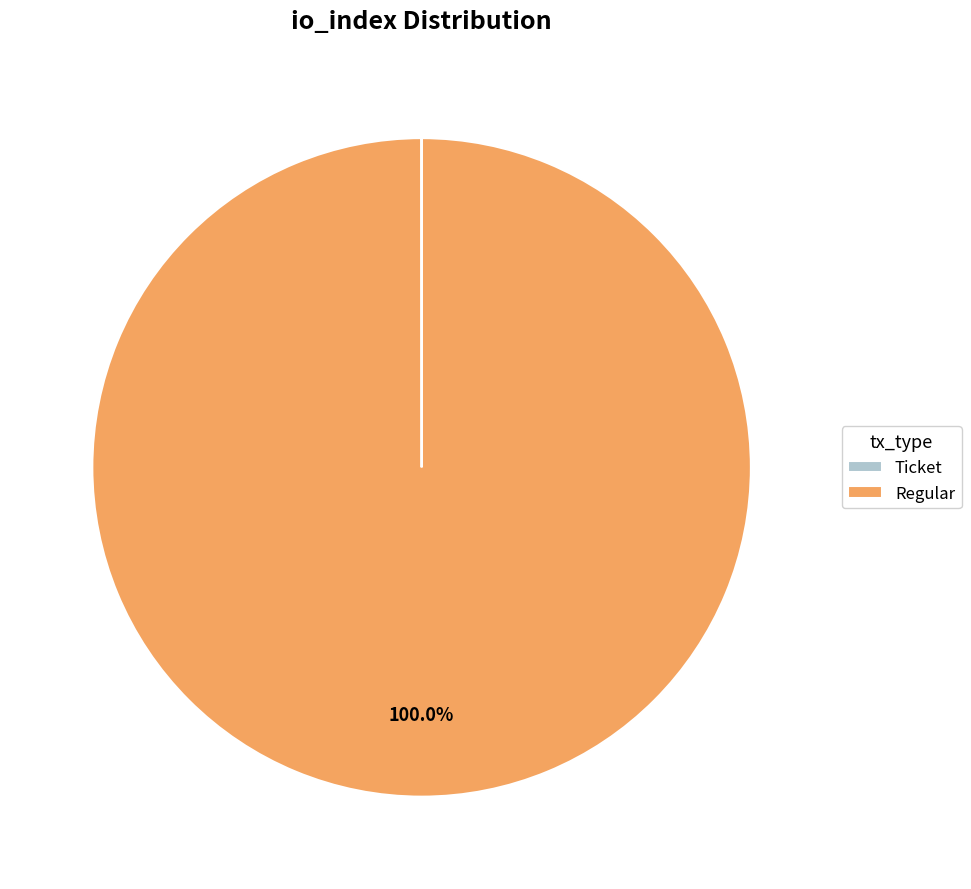

Is there any slice that represents more than half of the pie?

Yes